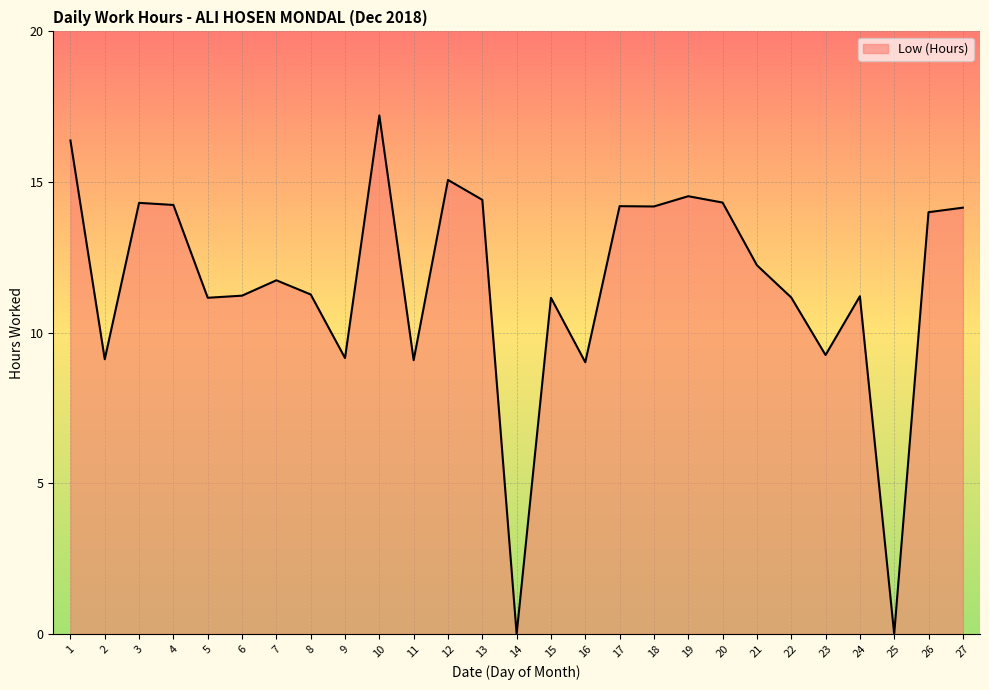

The value at 7 is 11.7. True or false?

True